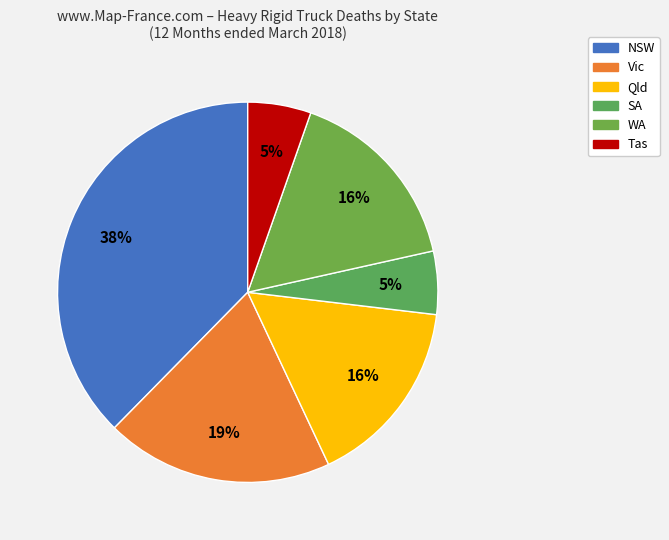

Does SA account for over 50% of the chart?

No